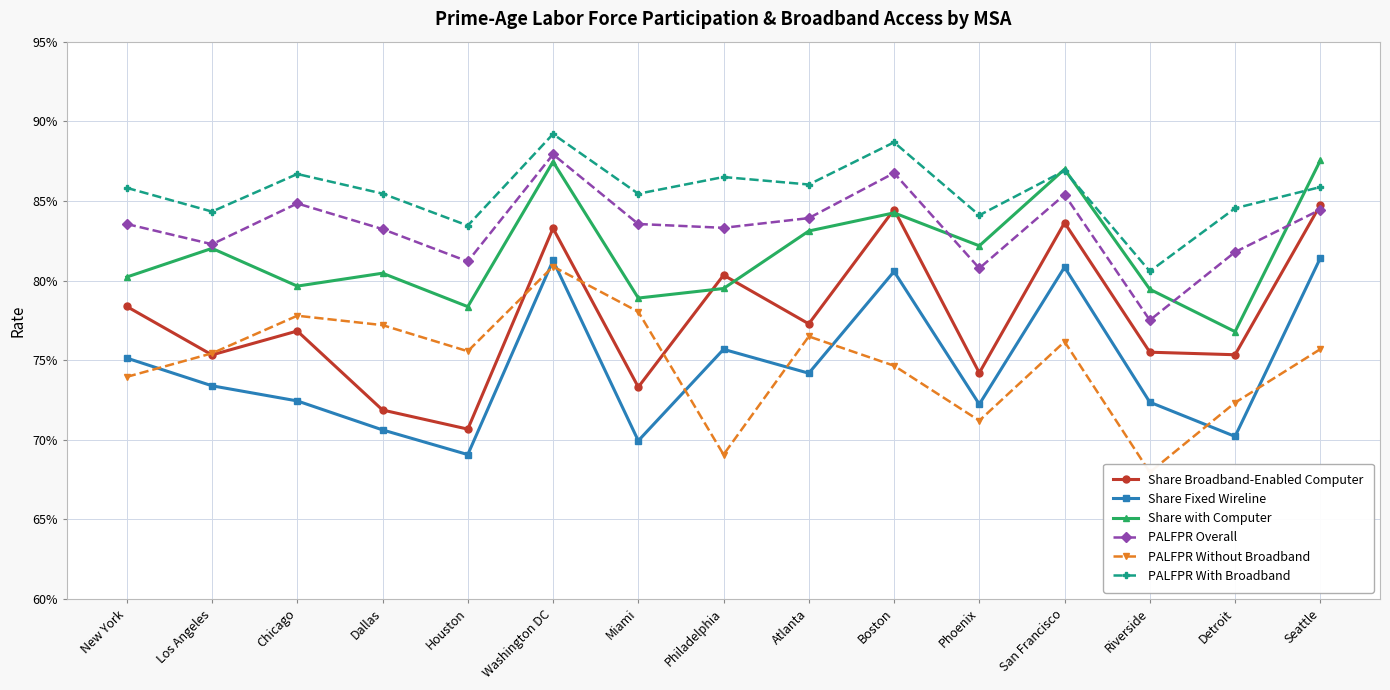

Which series has the largest total across all categories?

PALFPR With Broadband